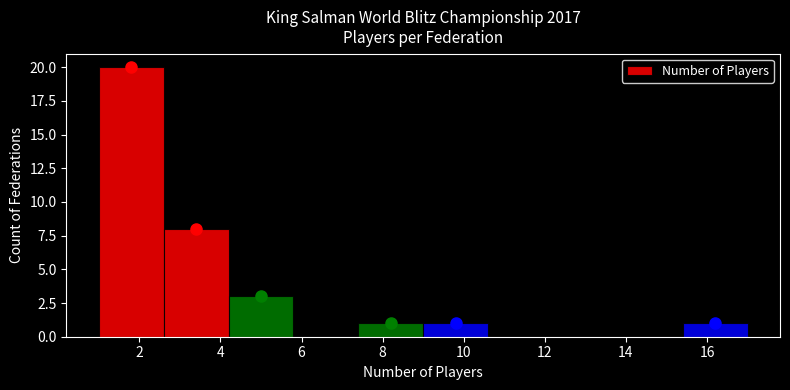

How tall is the bar that spans 15.4 to 17.0 on the x-axis? The values are not printed on the chart, so give them approximately, as read against the axis.

1